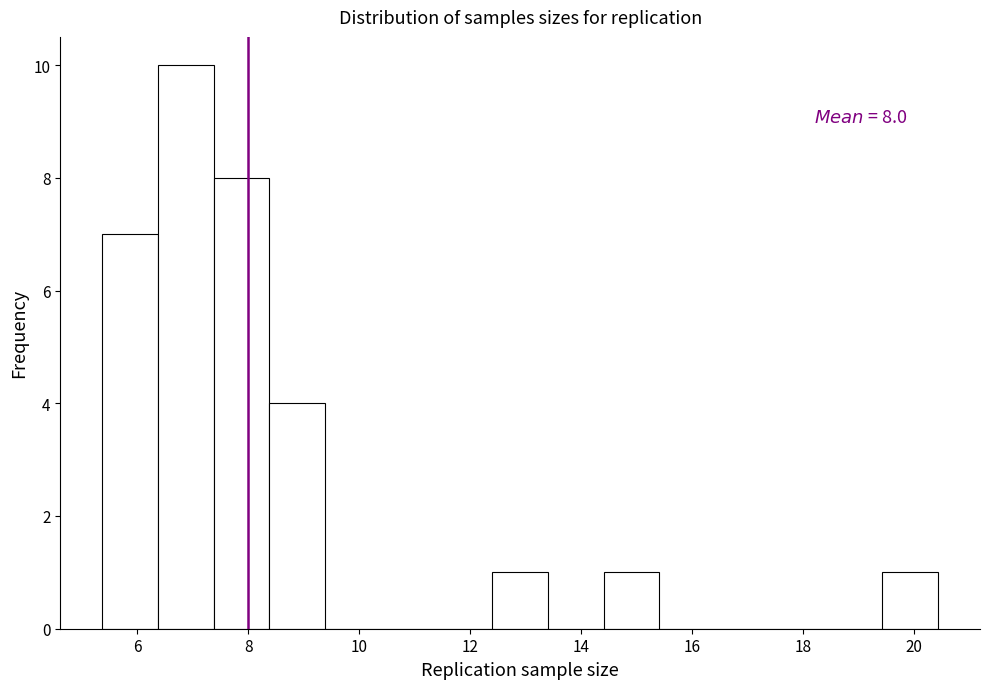

Which range on the x-axis has the tallest bar?

6.4 to 7.4